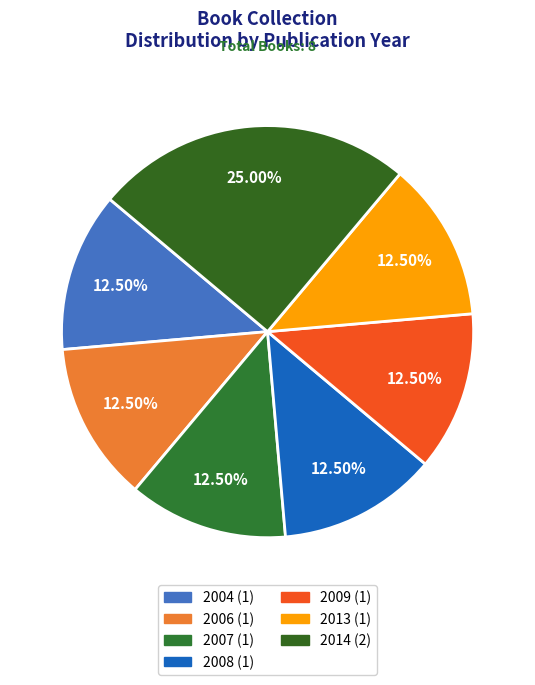

Count the number of slices in the pie.

7